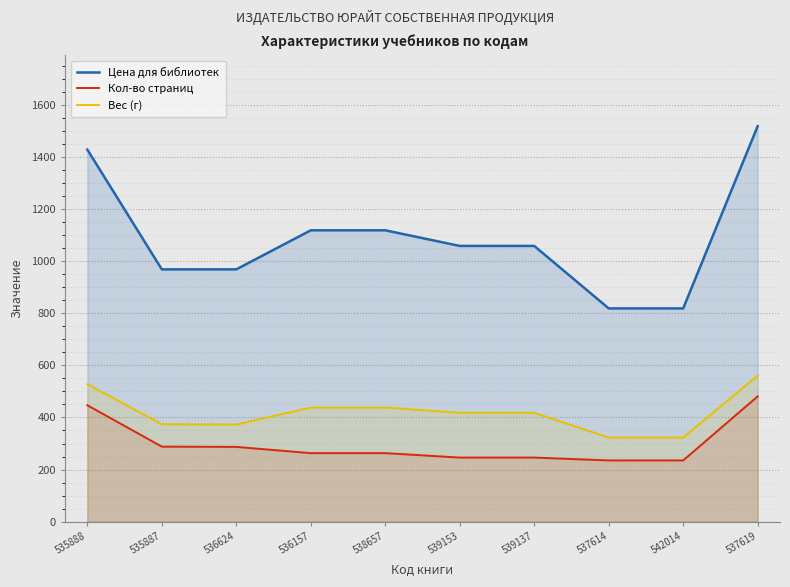

Reading left to right, list all the values displayed in this chart.

Цена для библиотек: 1429	969	969	1119	1119	1059	1059	819	819	1519
Кол-во страниц: 447	288	287	263	263	246	246	235	235	481
Вес (г): 528	374	373	438	438	418	418	323	323	561